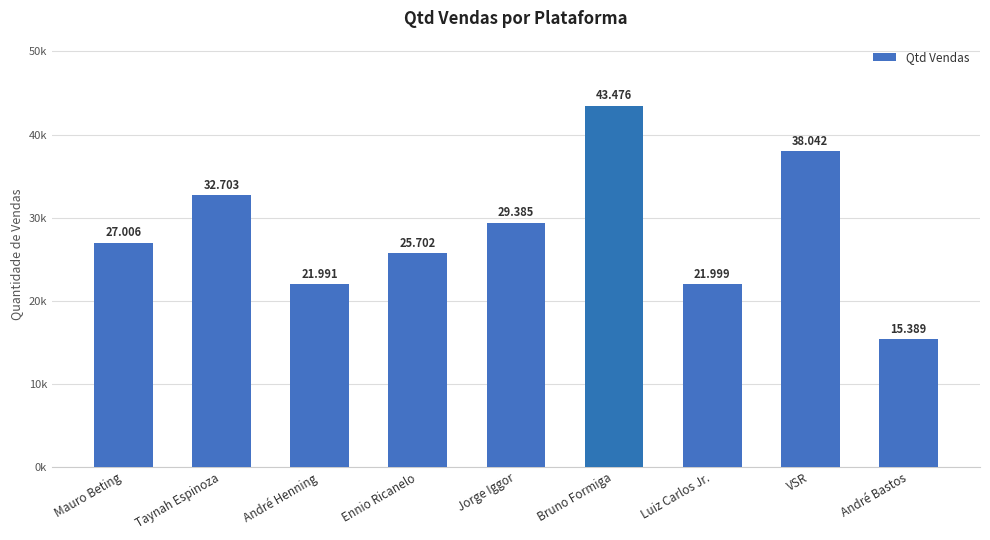

Does the chart contain any negative values?

No